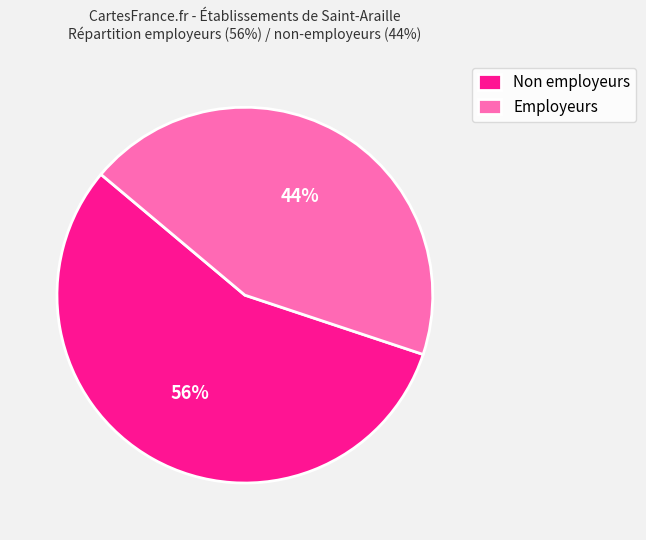

Which category has the smallest portion of the pie?

Employeurs